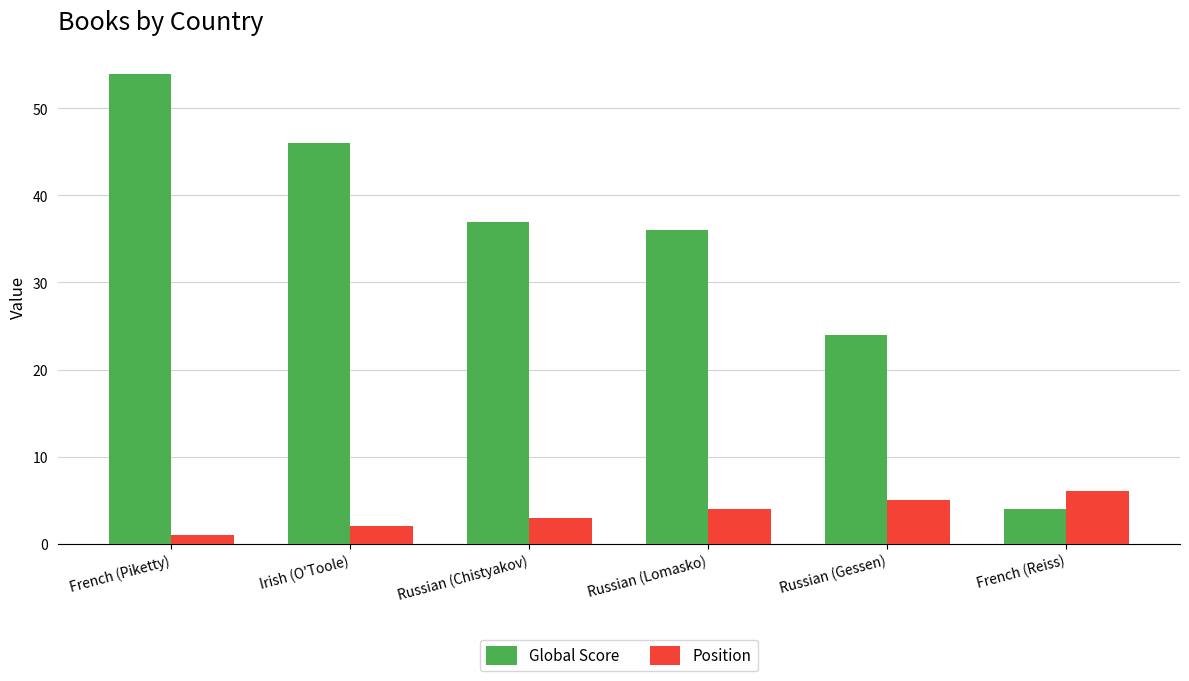

How many Position values are between 2 and 5?

4